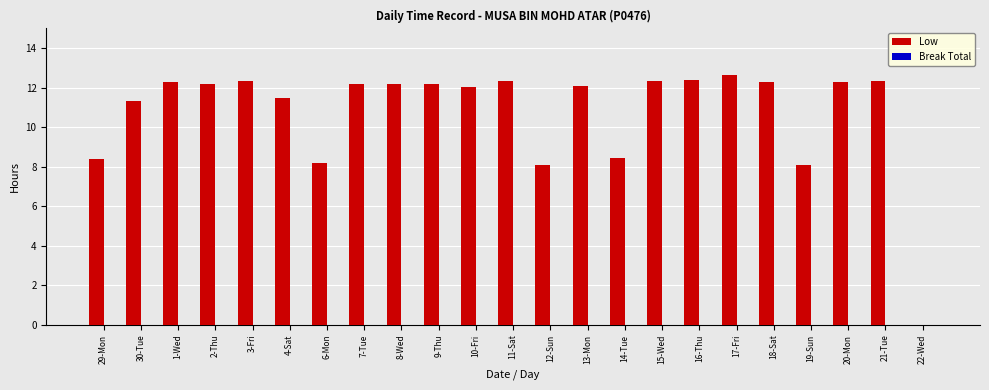

What is the greatest value displayed?

12.7